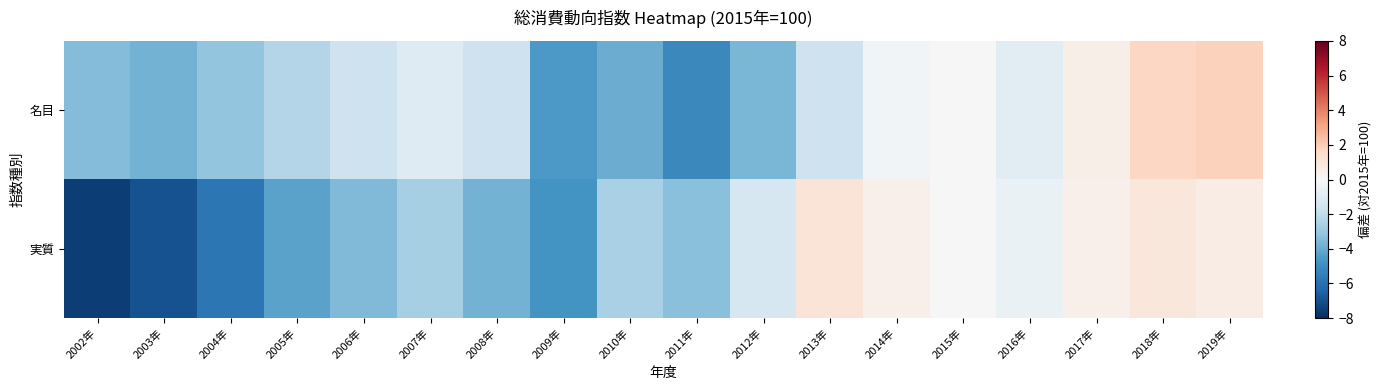

Reading left to right, list all the values displayed in this chart.

名目: 2002年=-3.4	2003年=-3.8	2004年=-3.1	2005年=-2.4	2006年=-1.7	2007年=-1.1	2008年=-1.6	2009年=-4.6	2010年=-4.0	2011年=-5.2	2012年=-3.7	2013年=-1.7	2014年=-0.2	2015年=0.0	2016年=-0.8	2017年=0.5	2018年=1.7	2019年=1.9
実質: 2002年=-7.6	2003年=-7.0	2004年=-5.8	2005年=-4.3	2006年=-3.5	2007年=-2.7	2008年=-3.8	2009年=-4.8	2010年=-2.6	2011年=-3.3	2012年=-1.3	2013年=1.0	2014年=0.4	2015年=0.0	2016年=-0.5	2017年=0.4	2018年=0.9	2019年=0.6